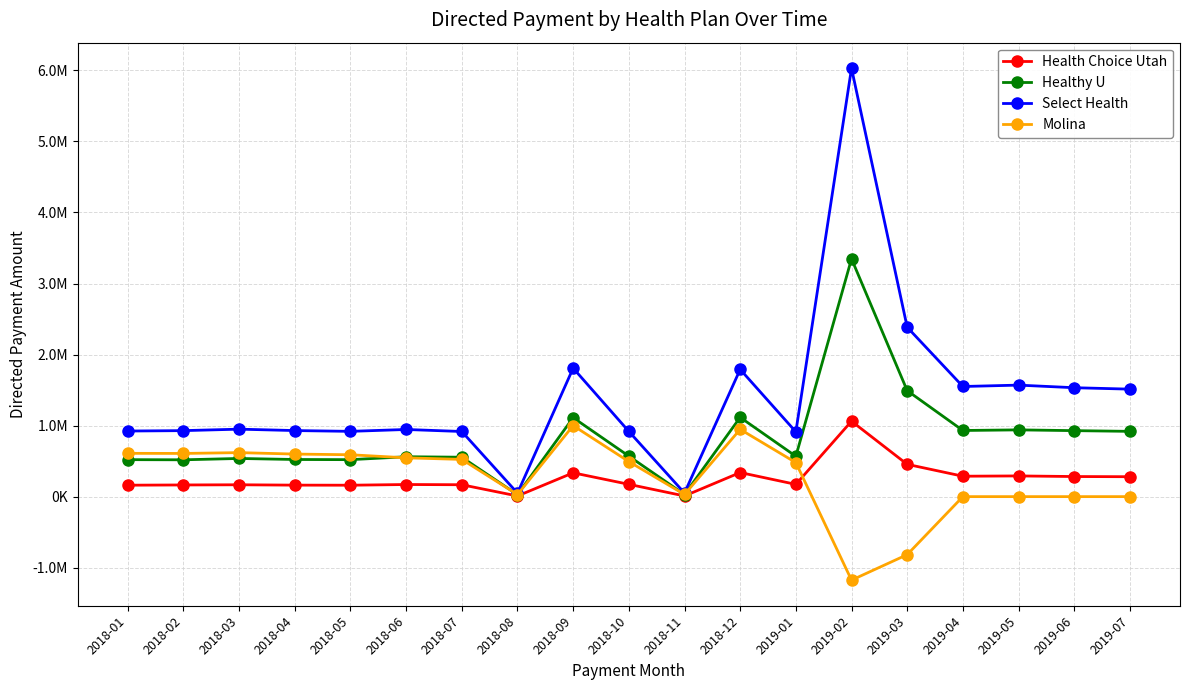

True or false: Molina and Select Health cross at least once.

False